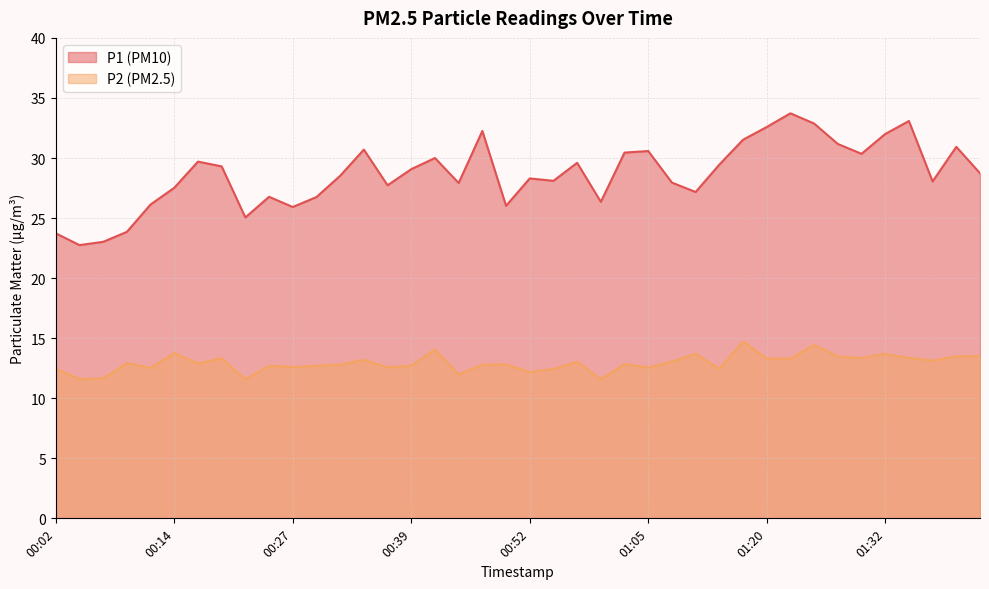

Where is P1 nearest to the value 28?

01:07